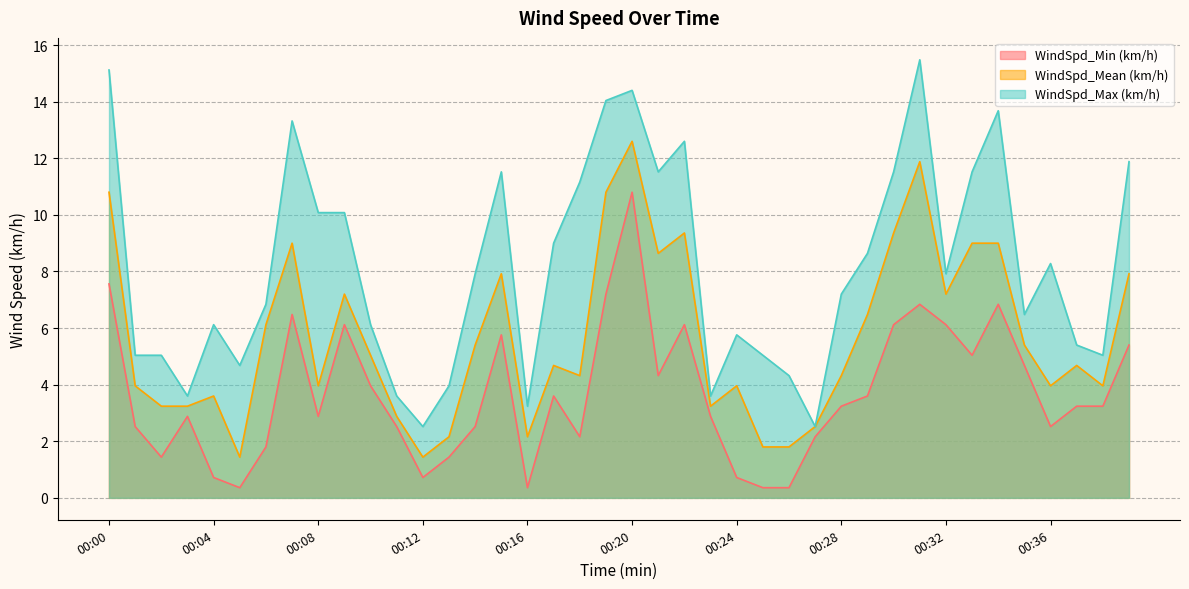

Reading left to right, what are all the values shown in this chart?

WindSpd_Min (km/h): 7.6	2.5	1.4	2.9	0.7	0.4	1.8	6.5	2.9	6.1	4.0	2.5	0.7	1.4	2.5	5.8	0.4	3.6	2.2	7.2	10.8	4.3	6.1	2.9	0.7	0.4	0.4	2.2	3.2	3.6	6.1	6.8	6.1	5.0	6.8	4.7	2.5	3.2	3.2	5.4
WindSpd_Mean (km/h): 10.8	4.0	3.2	3.2	3.6	1.4	6.1	9.0	4.0	7.2	5.0	2.9	1.4	2.2	5.4	7.9	2.2	4.7	4.3	10.8	12.6	8.6	9.4	3.2	4.0	1.8	1.8	2.5	4.3	6.5	9.4	11.9	7.2	9.0	9.0	5.4	4.0	4.7	4.0	7.9
WindSpd_Max (km/h): 15.1	5.0	5.0	3.6	6.1	4.7	6.8	13.3	10.1	10.1	6.1	3.6	2.5	4.0	7.9	11.5	3.2	9.0	11.2	14.0	14.4	11.5	12.6	3.6	5.8	5.0	4.3	2.5	7.2	8.6	11.5	15.5	7.9	11.5	13.7	6.5	8.3	5.4	5.0	11.9